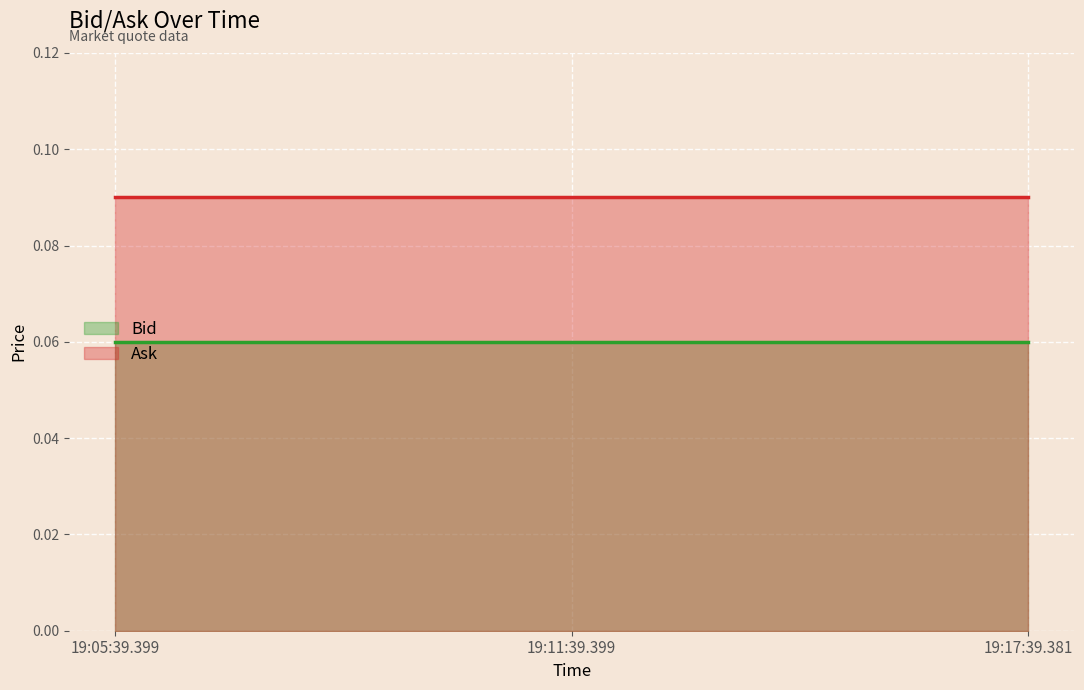

Between 19:05:39.399 and 19:17:39.381, which is larger?

19:05:39.399